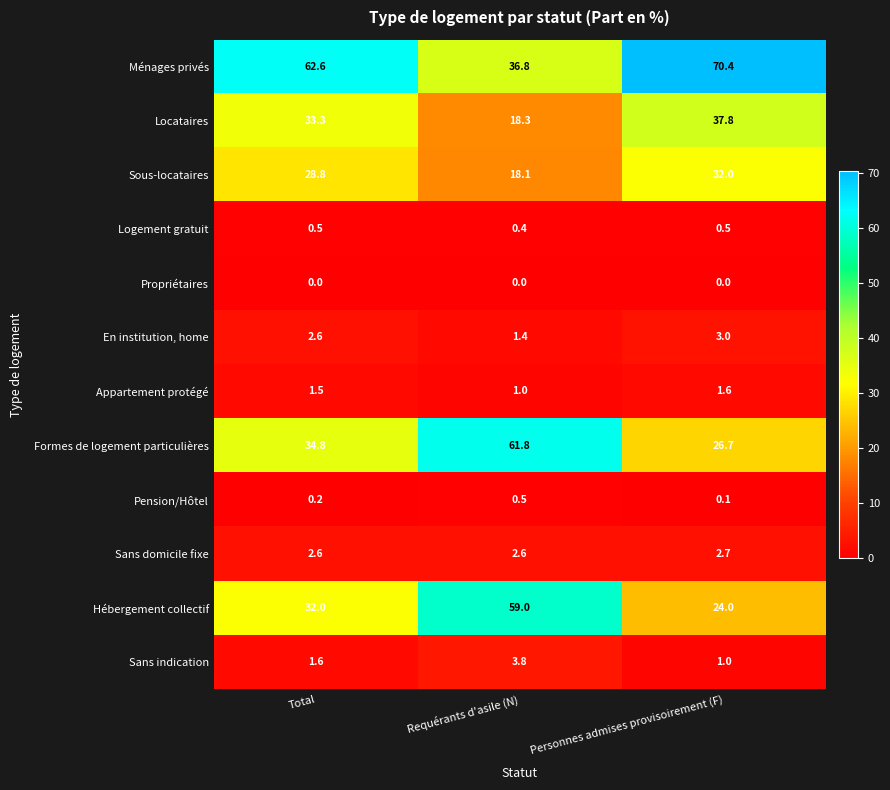

List the labels in order of Formes de logement particulières value, largest first.

Requérants d'asile (N), Total, Personnes admises provisoirement (F)